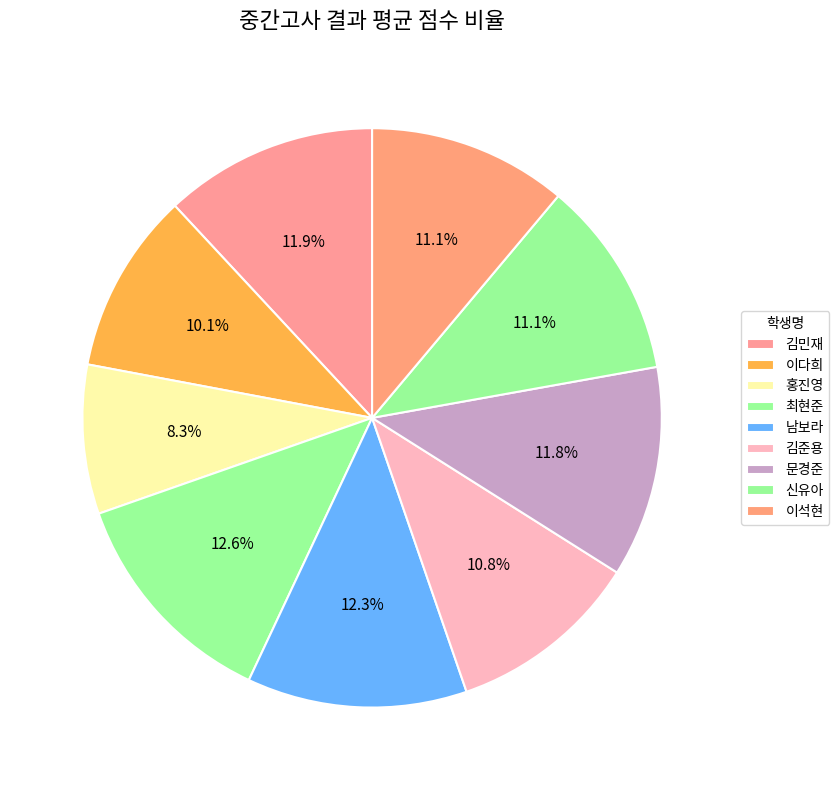

How many segments does this pie chart have?

9